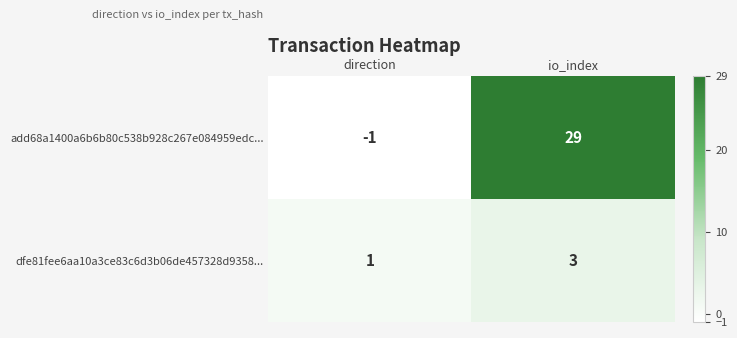

How many values in the add68a1400a6b6b80c538b928c267e084959edc... series are below 29?

1